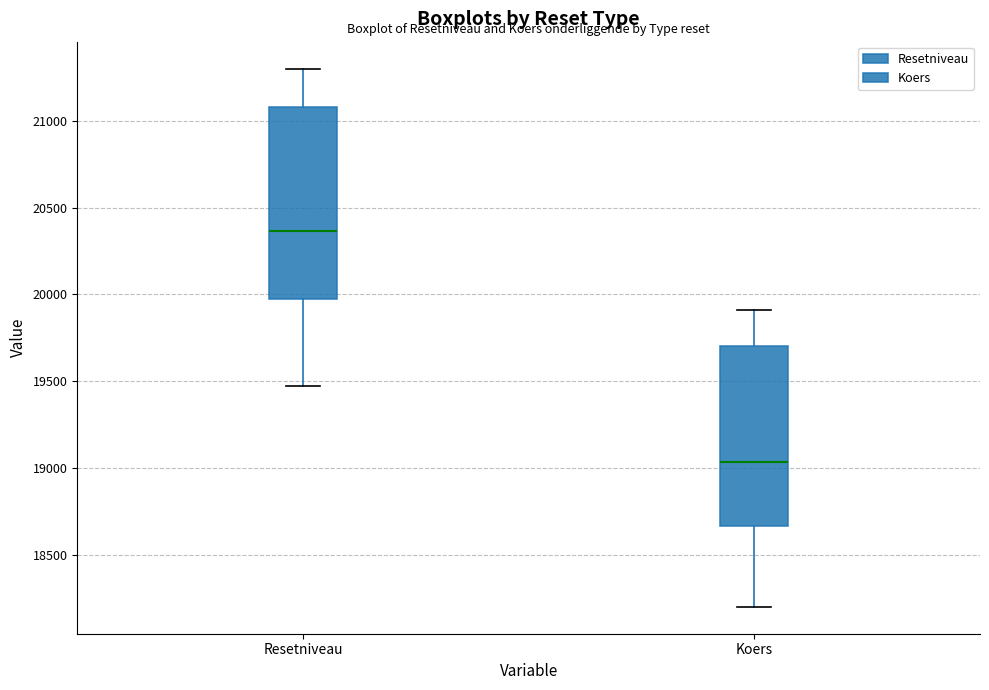

Where is the lower edge of the box for Koers on the y-axis? The values are not printed on the chart, so give them approximately, as read against the axis.

18650